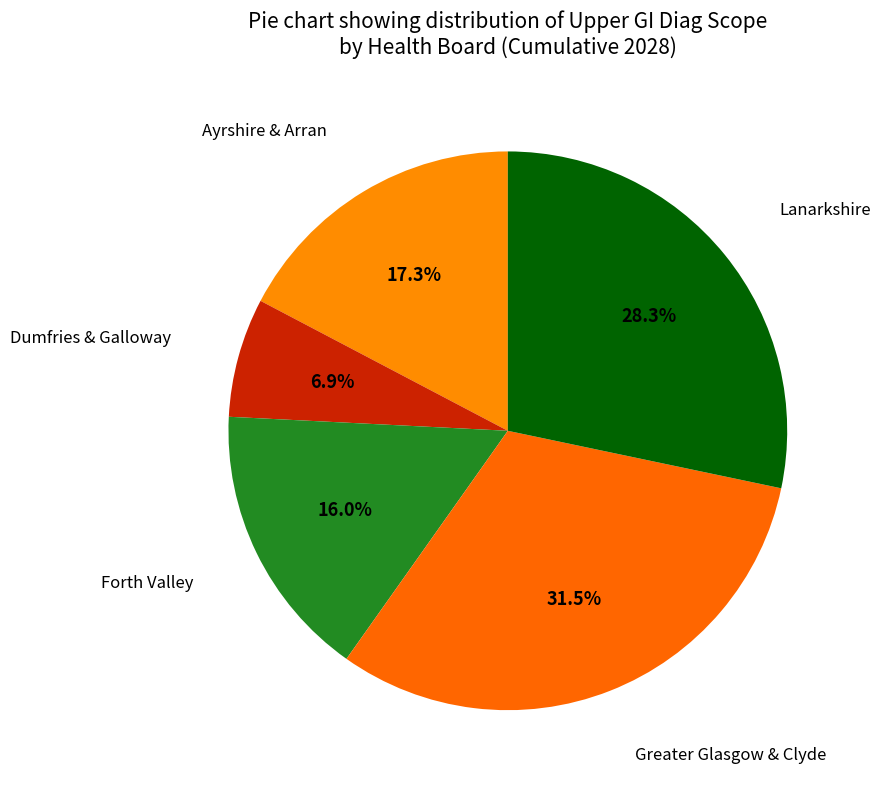

How many slices are in this pie chart?

5